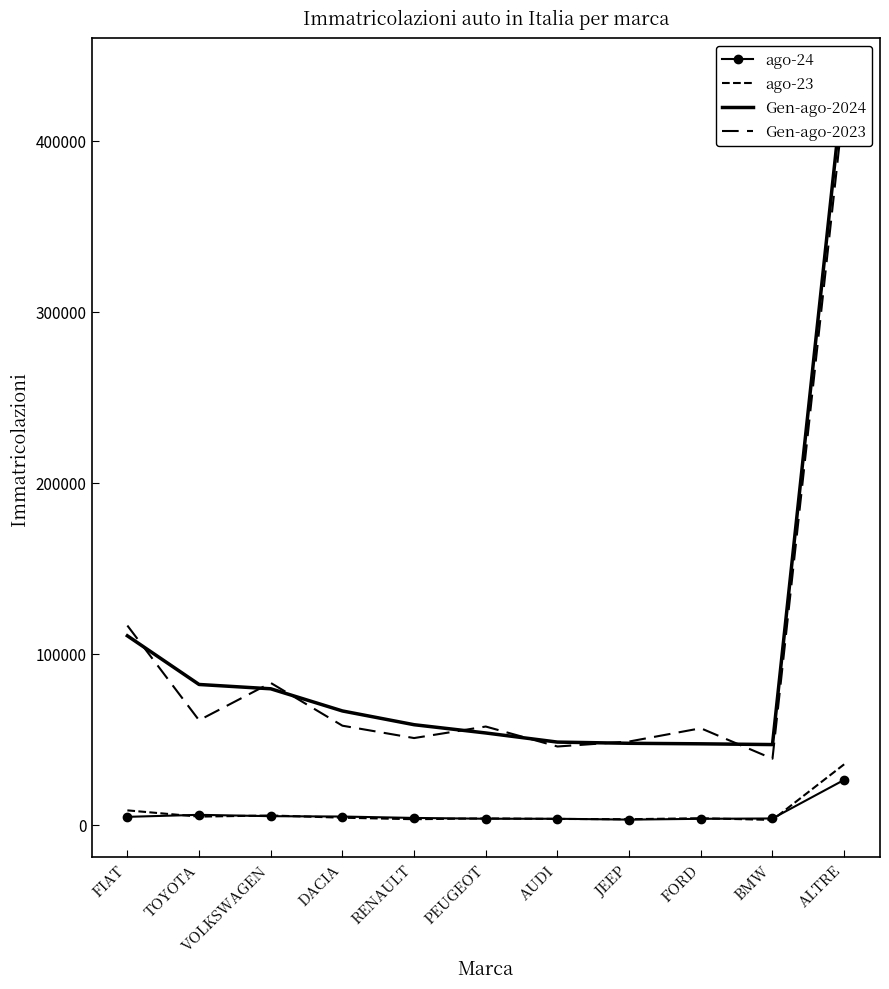

True or false: Gen-ago-2024 and ago-24 cross at least once.

False